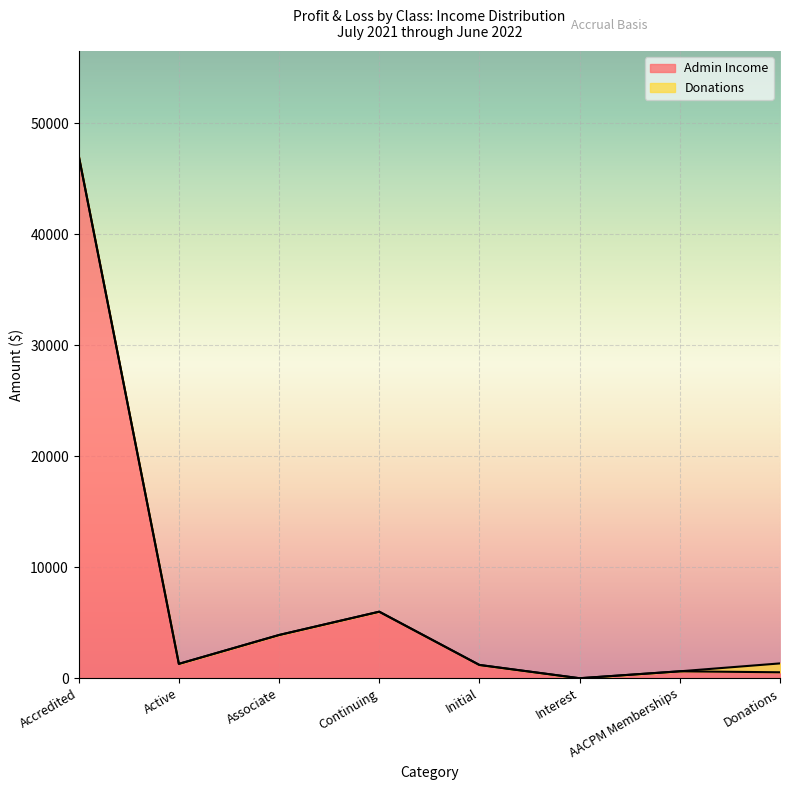

Rank the categories by value from lowest to highest.

Interest, Donations, AACPM Memberships, Initial, Active, Associate, Continuing, Accredited